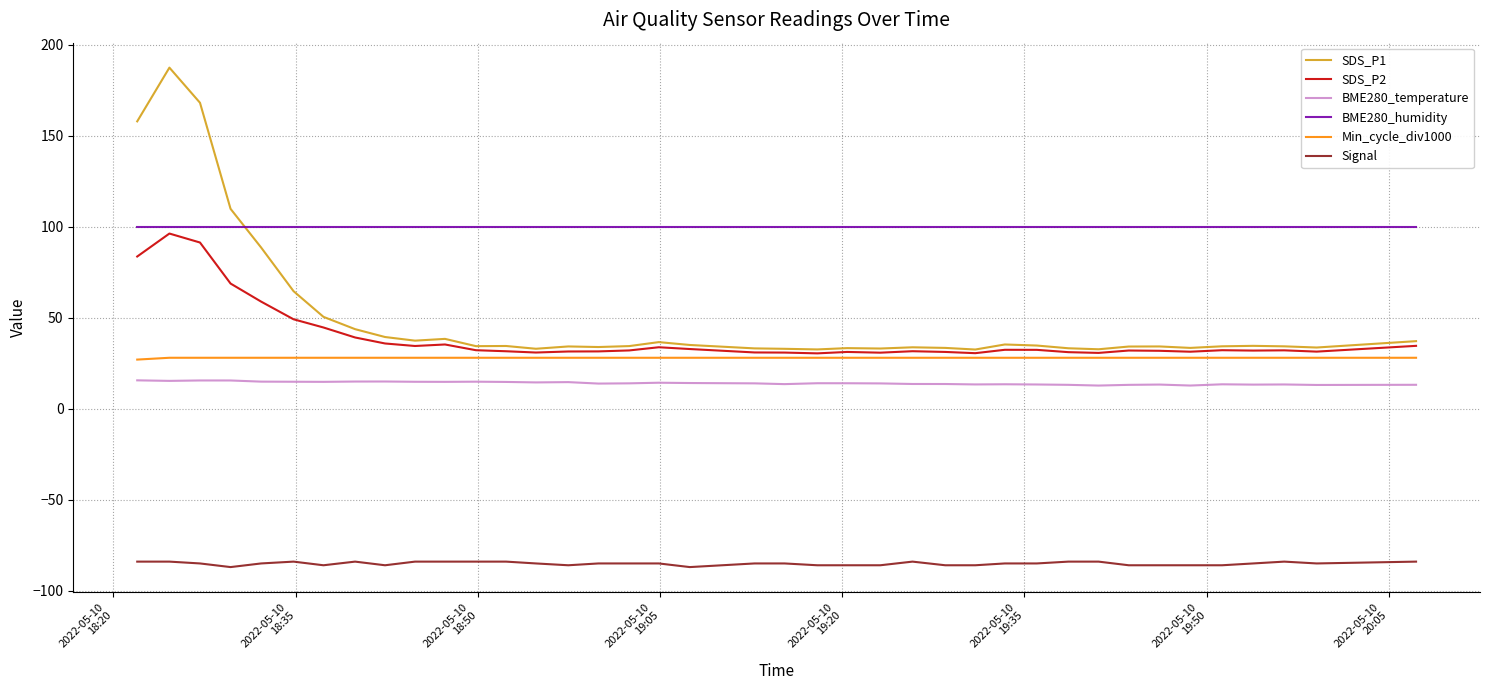

Which series has the widest spread of values?

SDS_P1